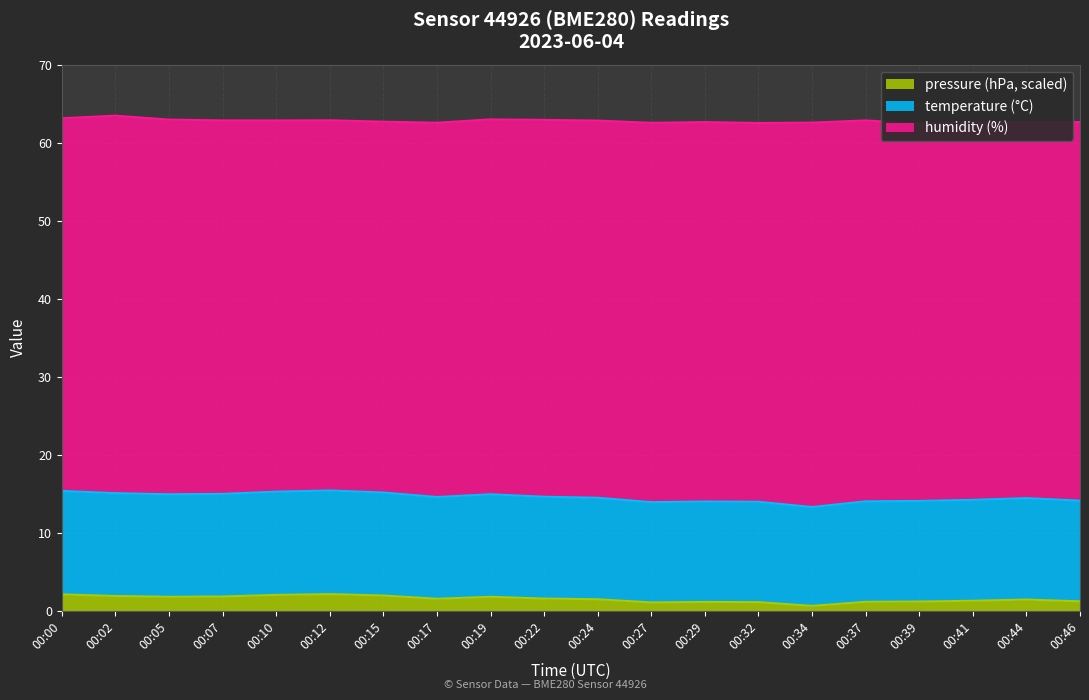

The pressure (hPa, scaled) series shows 1.5 at 00:17. True or false?

True